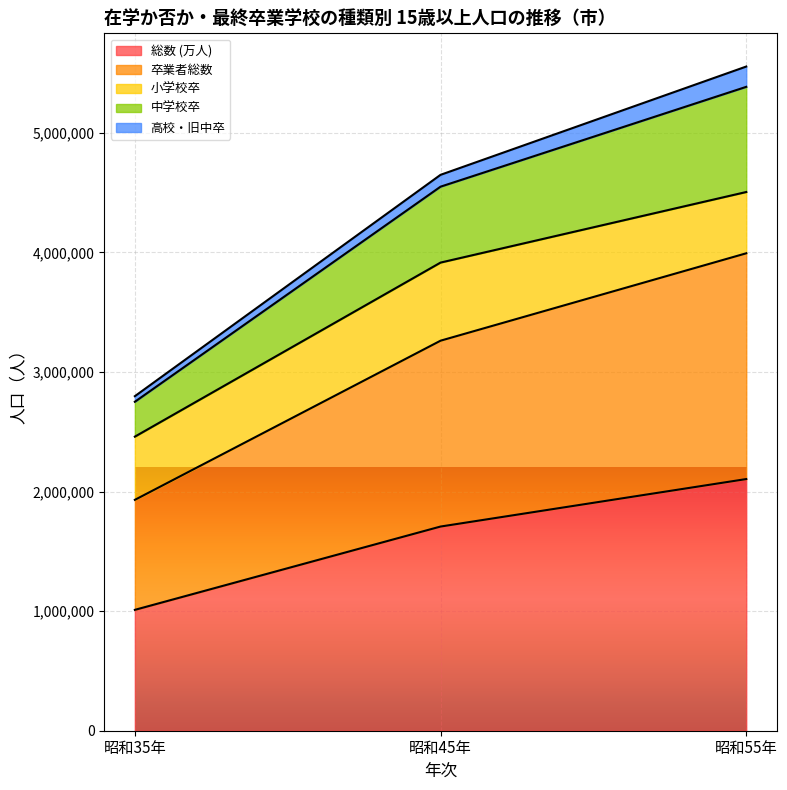

What position from the left is 昭和55年?

3